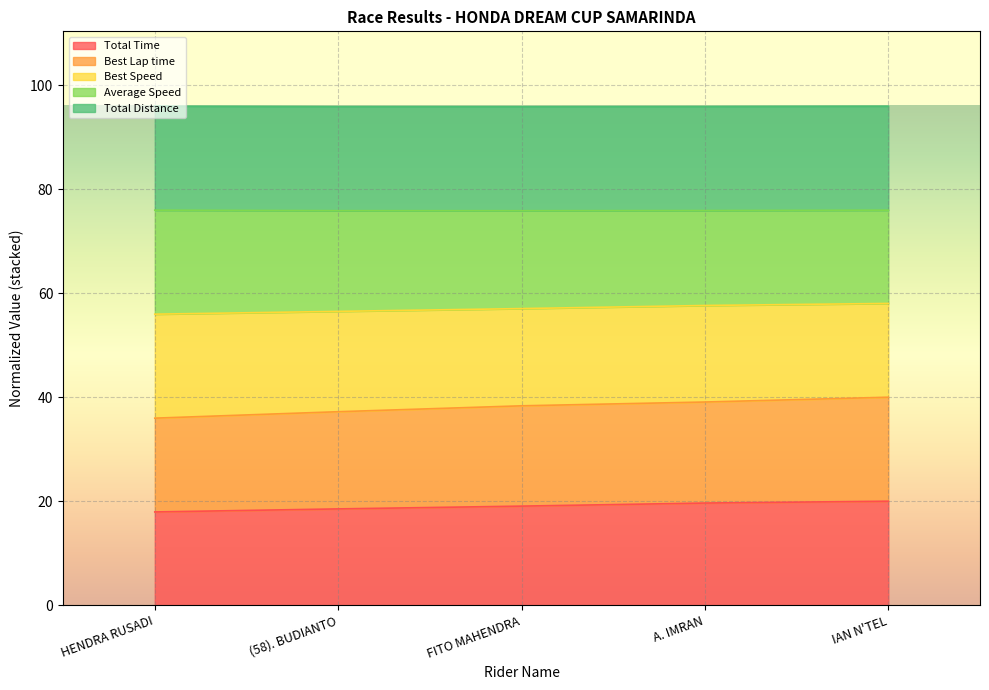

Is it true that Total Time equals 11.6 at A. IMRAN?

False